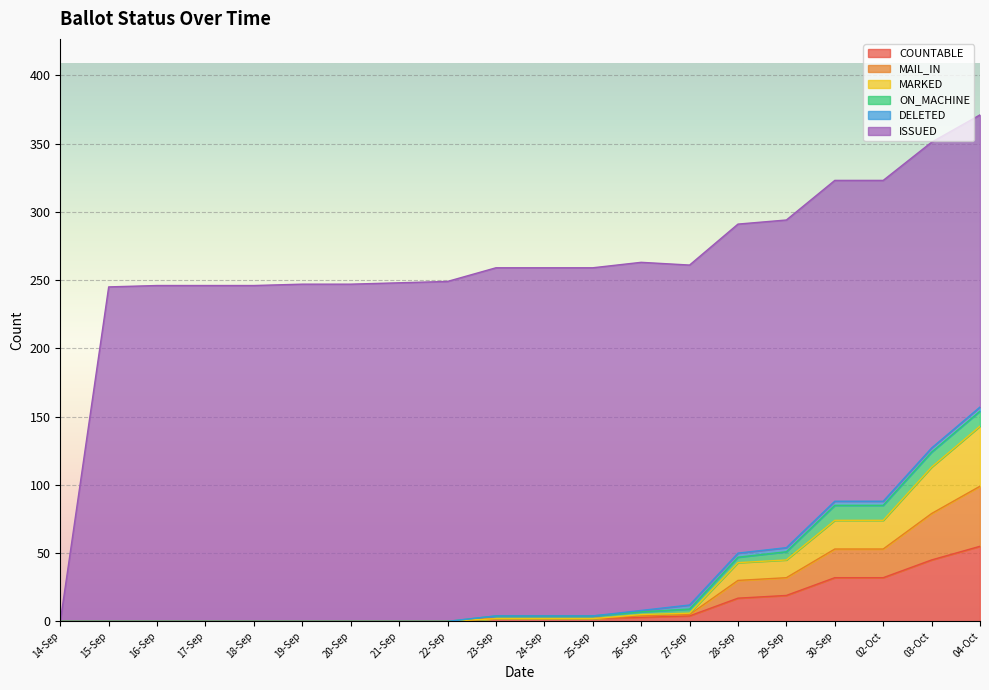

What is the difference between the maximum and second lowest values in the COUNTABLE series?

55